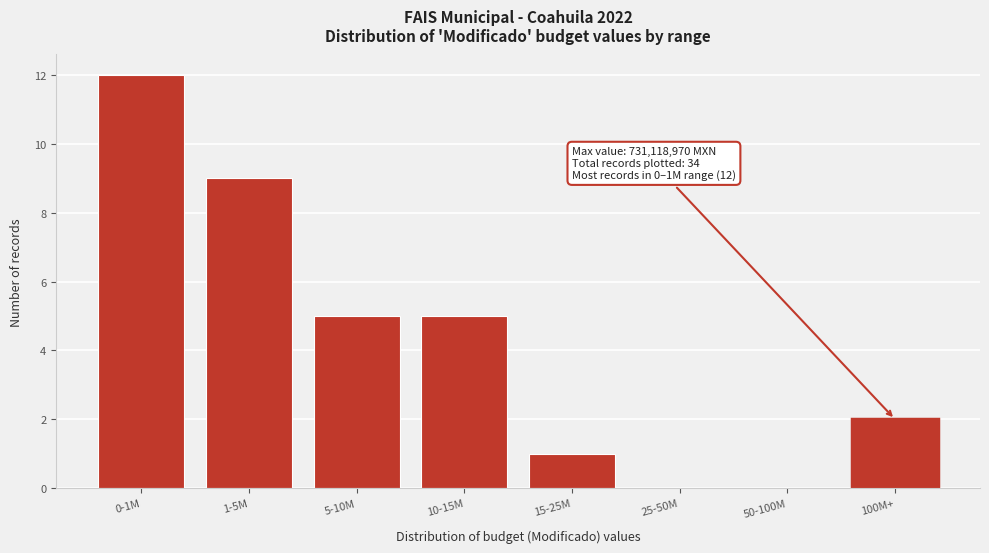

Reading left to right, what are all the values shown in this chart?

0-1M=12	1-5M=9	5-10M=5	10-15M=5	15-25M=1	25-50M=0	50-100M=0	100M+=2